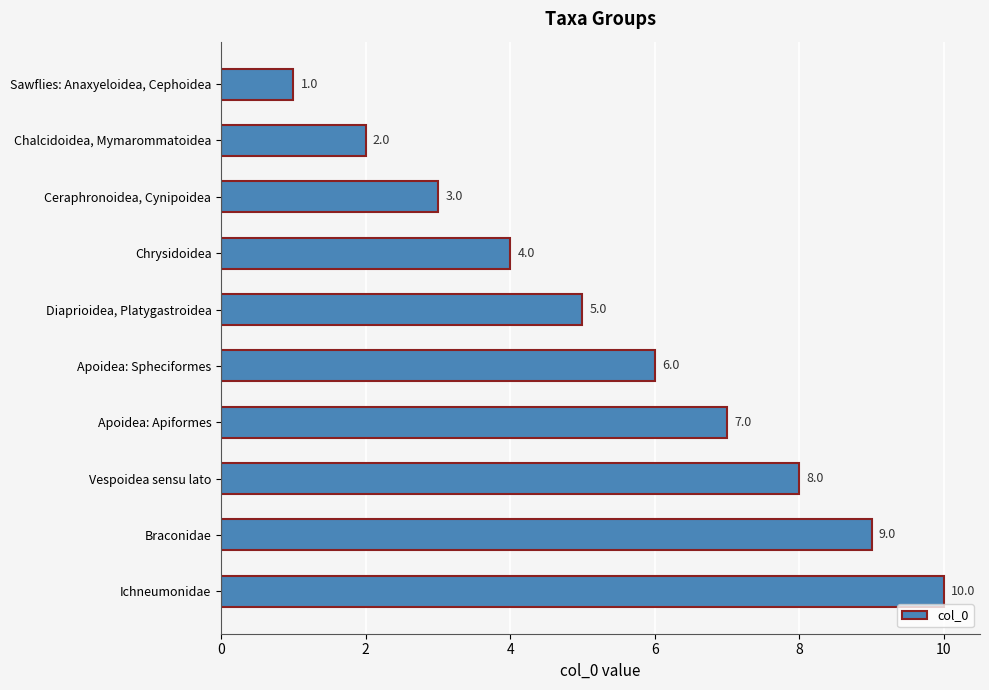

What is the label of the 1st bar from the top?

Sawflies: Anaxyeloidea, Cephoidea